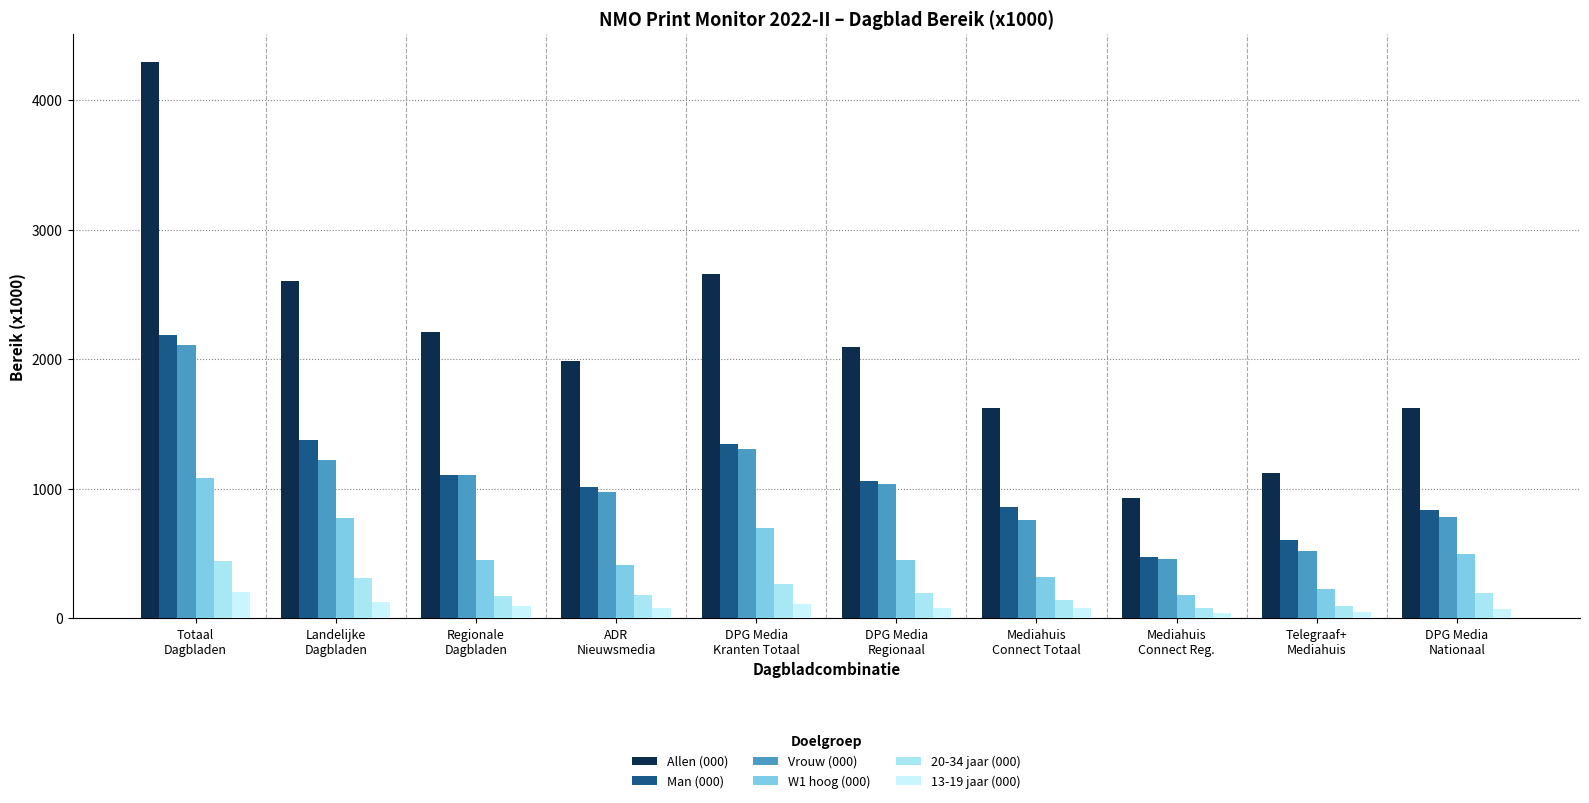

What is the minimum value shown in the chart?

43.0